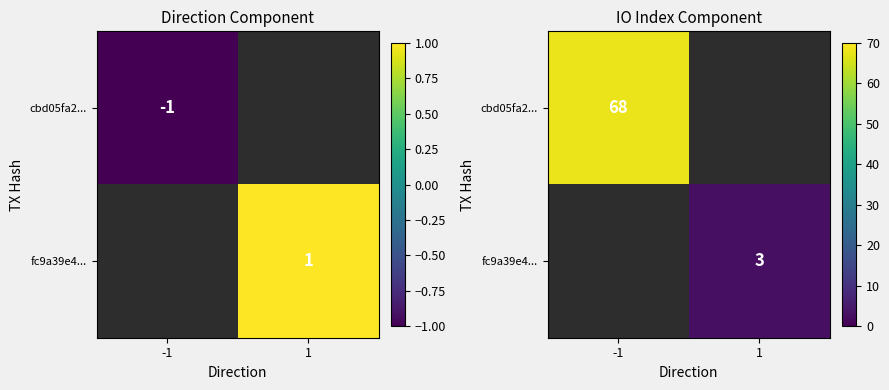

True or false: fc9a39e4... has a value of 3.0 at 1.

True